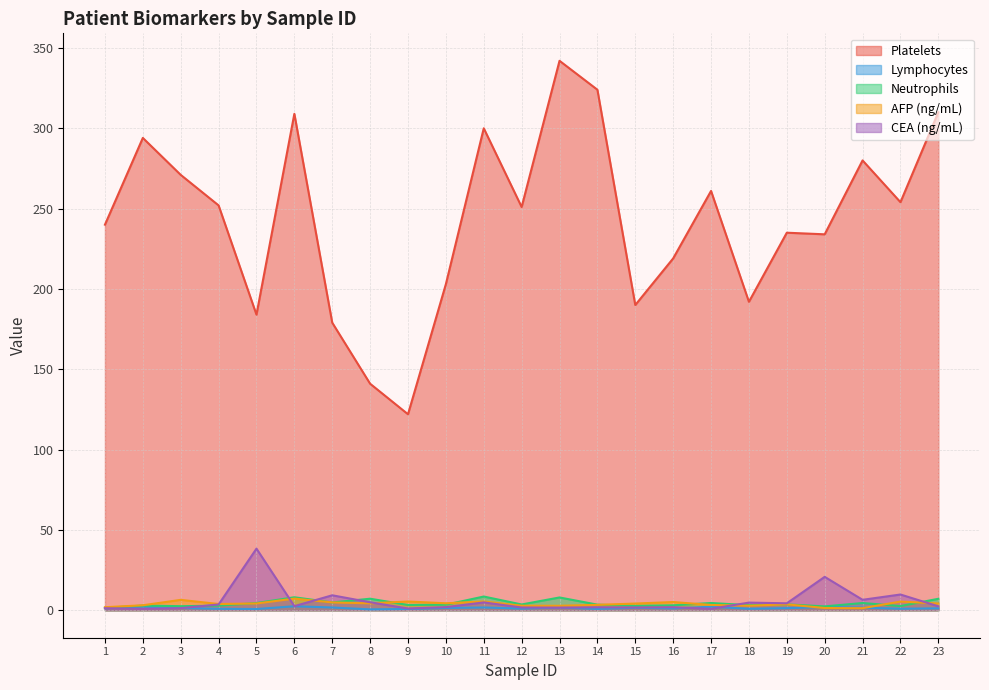

At how many categories does at least one series exceed 174?

21